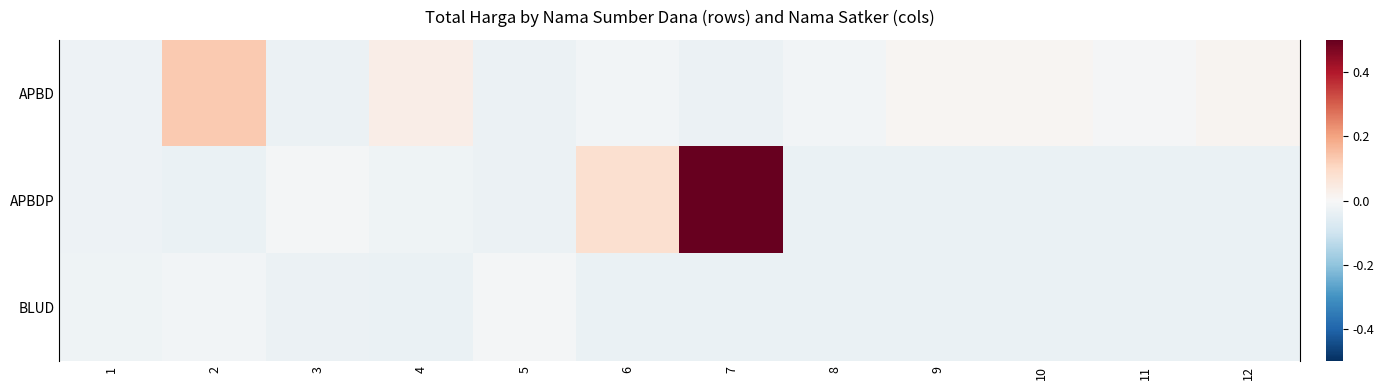

Rank the series by their average value, from lowest to highest.

BLUD, APBD, APBDP